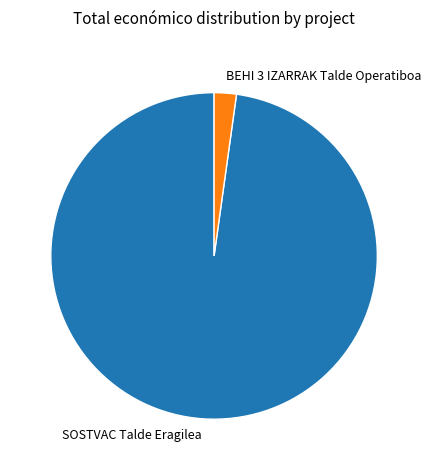

Is the sum of SOSTVAC Talde Eragilea and BEHI 3 IZARRAK Talde Operatiboa greater than half?

Yes